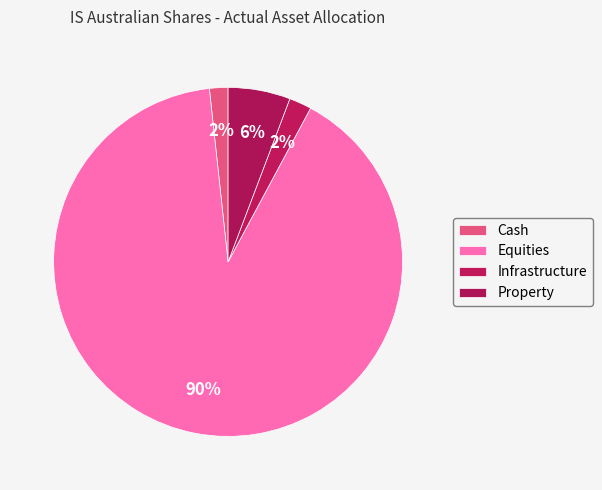

Rank the categories by value from lowest to highest.

Cash, Infrastructure, Property, Equities